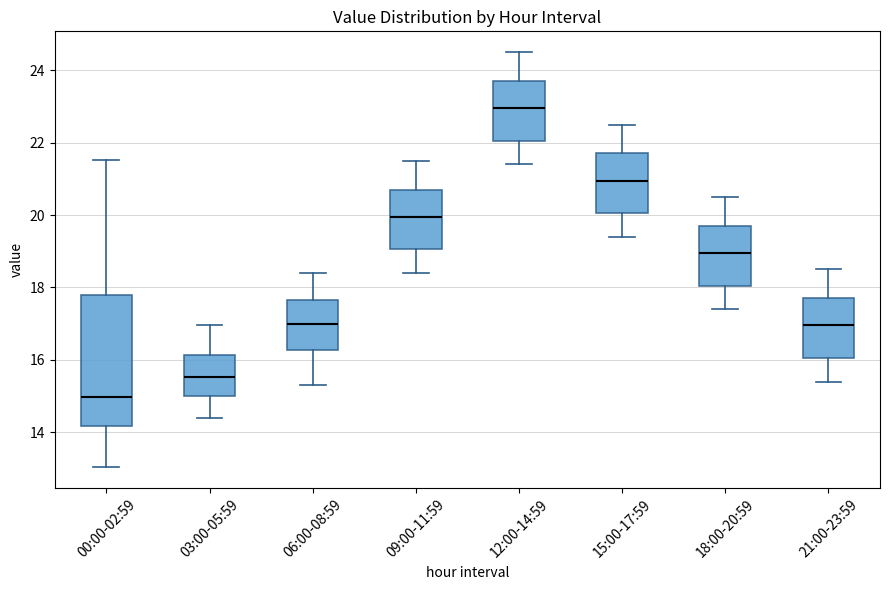

Where is the lower edge of the box for 12:00-14:59 on the y-axis? The values are not printed on the chart, so give them approximately, as read against the axis.

22.0